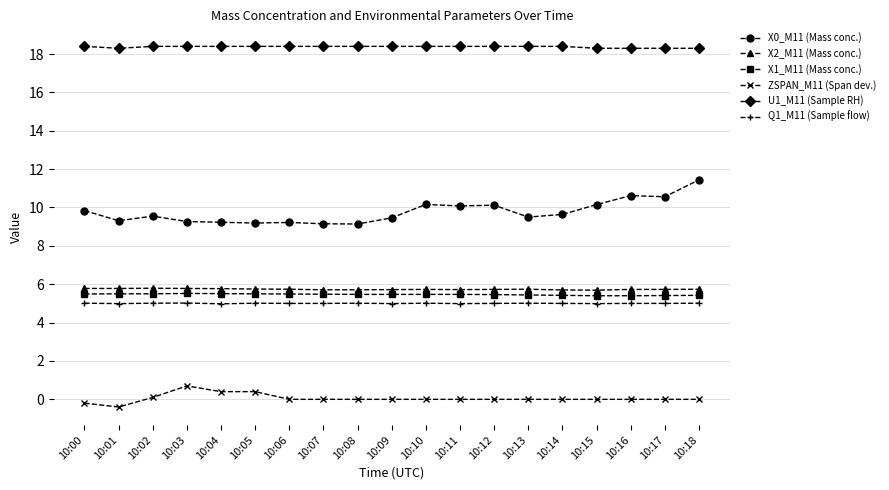

Count the U1_M11 (Sample RH) values in the range 18 to 19.

19